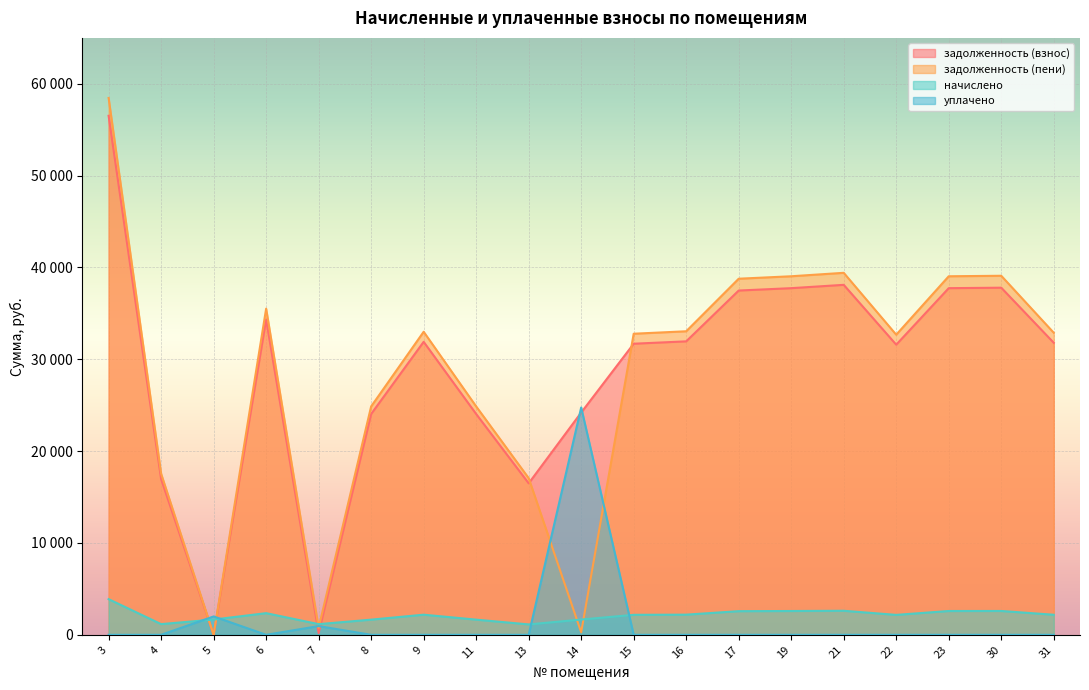

What is the difference between the задолженность (пени) values at 4 and 19?

21500.6